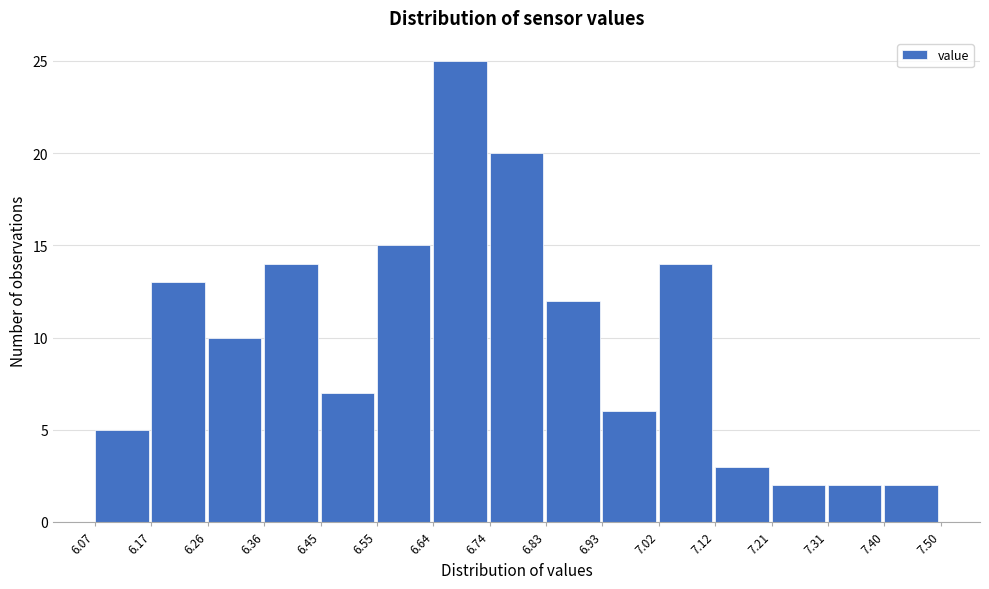

Reading left to right, transcribe this chart: for each bar, give the range it covers on the x-axis and its height. The values are not printed on the chart, so give them approximately, as read against the axis.

6.07 to 6.17: 5
6.17 to 6.26: 13
6.26 to 6.36: 10
6.36 to 6.45: 14
6.45 to 6.55: 7
6.55 to 6.64: 15
6.64 to 6.74: 25
6.74 to 6.83: 20
6.83 to 6.93: 12
6.93 to 7.02: 6
7.02 to 7.12: 14
7.12 to 7.21: 3
7.21 to 7.31: 2
7.31 to 7.40: 2
7.40 to 7.50: 2